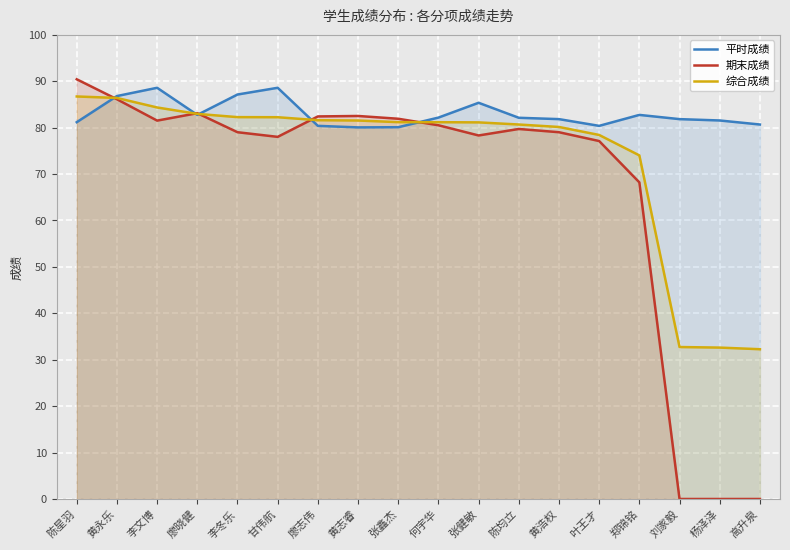

Is it true that 期末成绩 equals 58.8 at 杨泽泽?

False